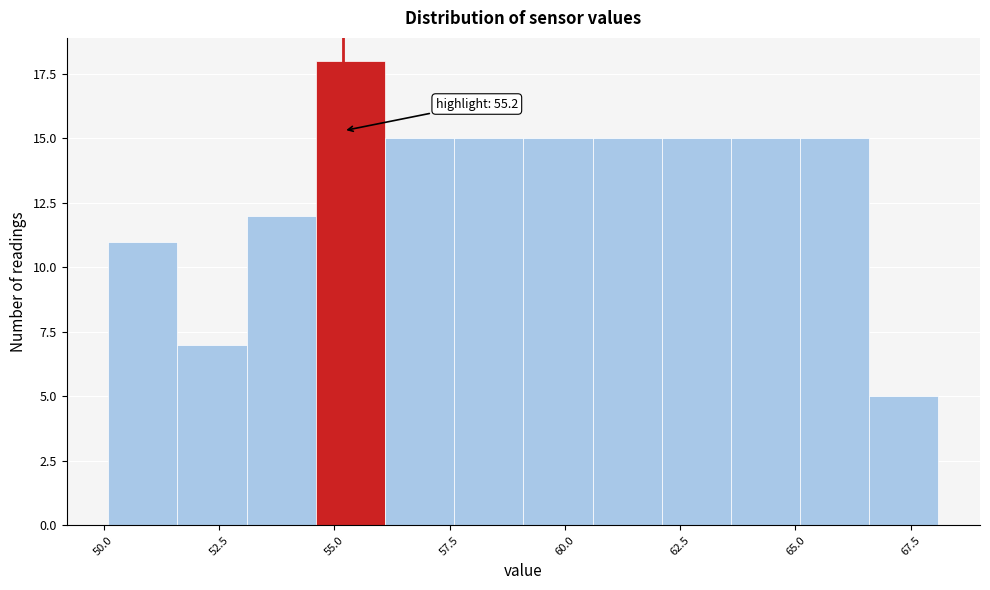

Read against the x-axis, roughly where is the centre of the tallest bar?

55.5